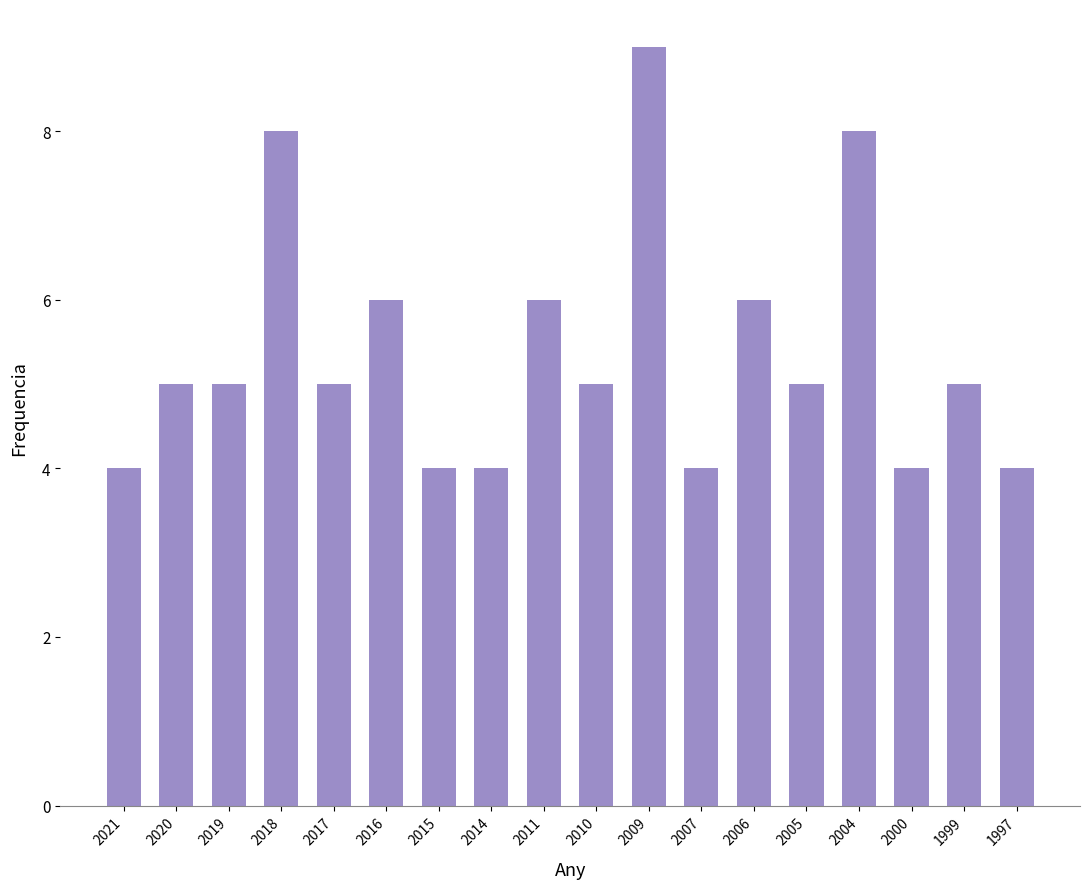

What is the smallest value displayed?

4